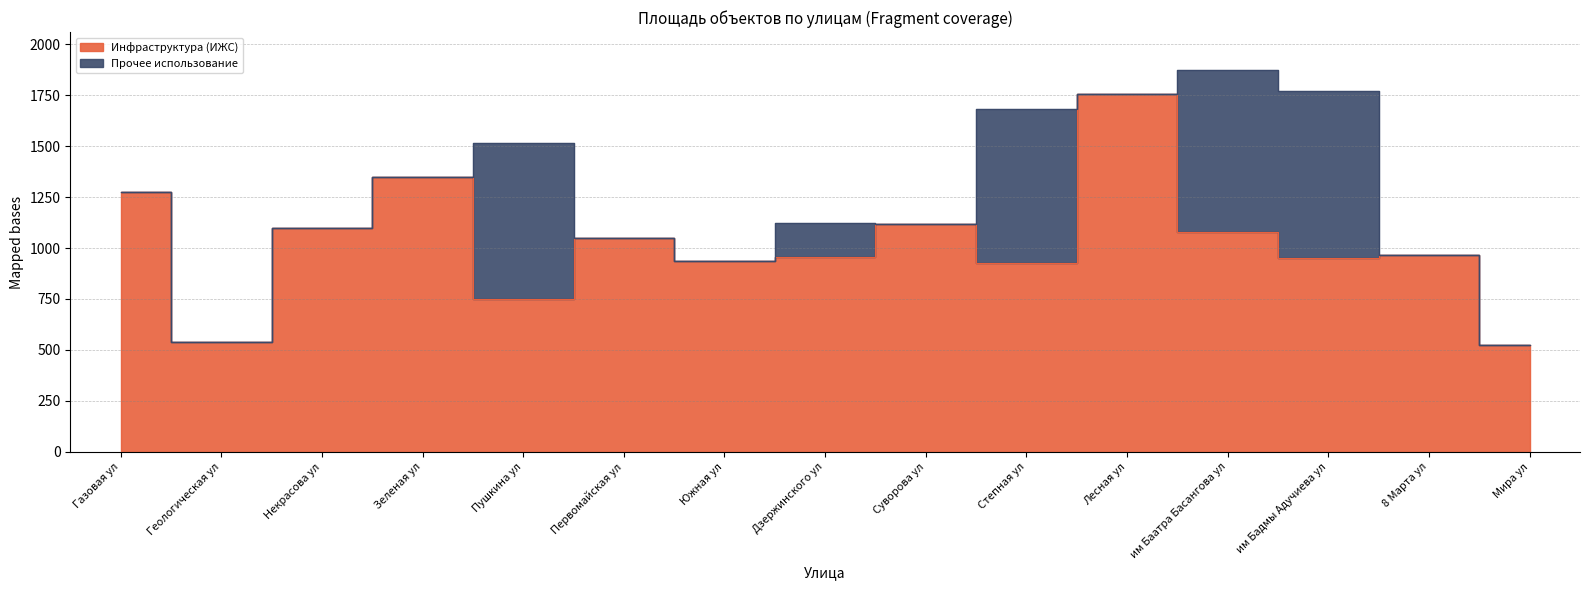

Rank the categories by value from lowest to highest.

Мира ул, Геологическая ул, Пушкина ул, Степная ул, Южная ул, им Бадмы Адучиева ул, Дзержинского ул, 8 Марта ул, Первомайская ул, им Баатра Басангова ул, Некрасова ул, Суворова ул, Газовая ул, Зеленая ул, Лесная ул